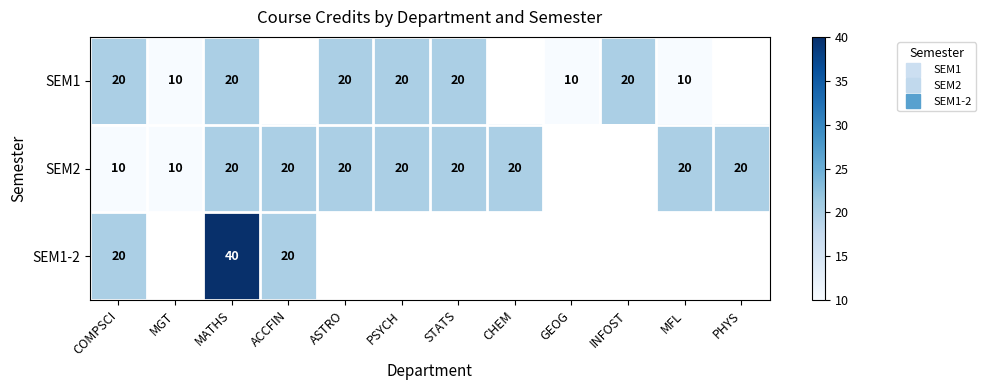

At which category is the sum across all series the highest?

MATHS